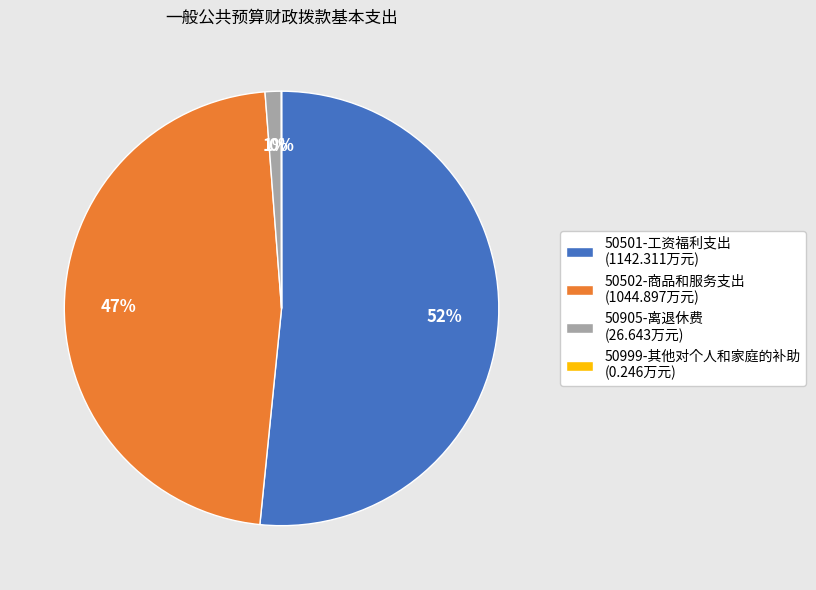

To the nearest percent, what is the difference between the largest and smallest slice percentages?

52%